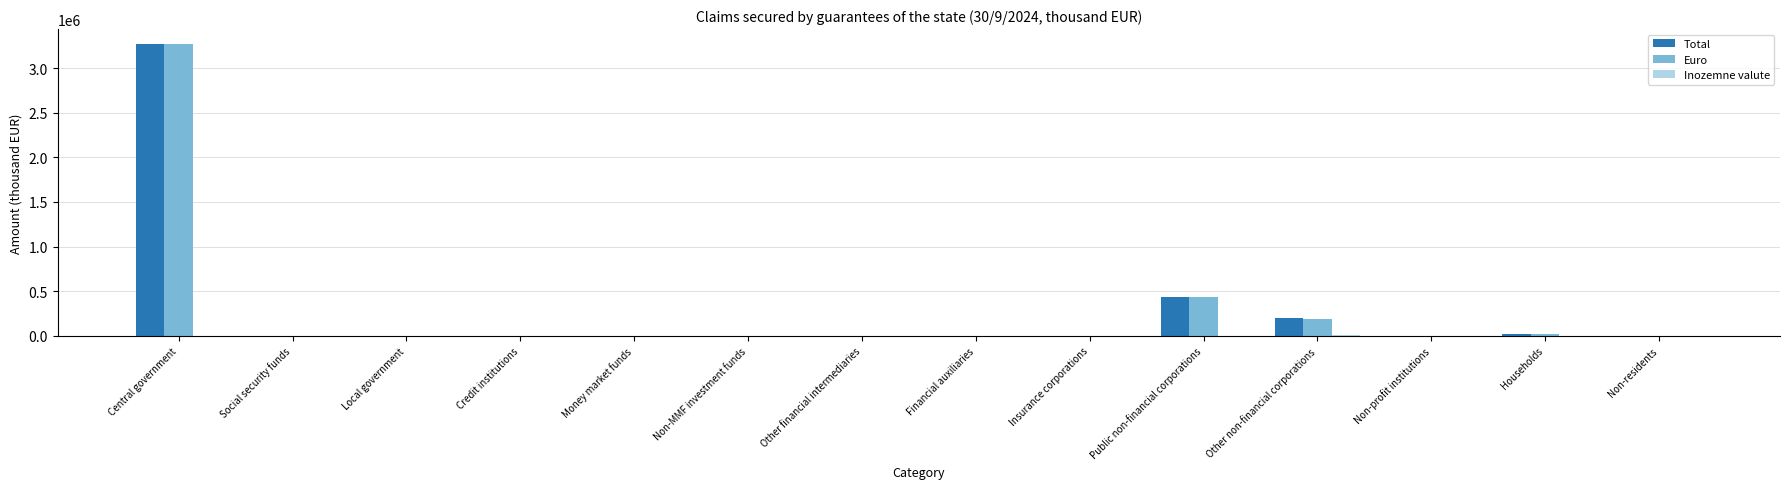

Is it true that Euro equals 190933 at Other non-financial corporations?

True